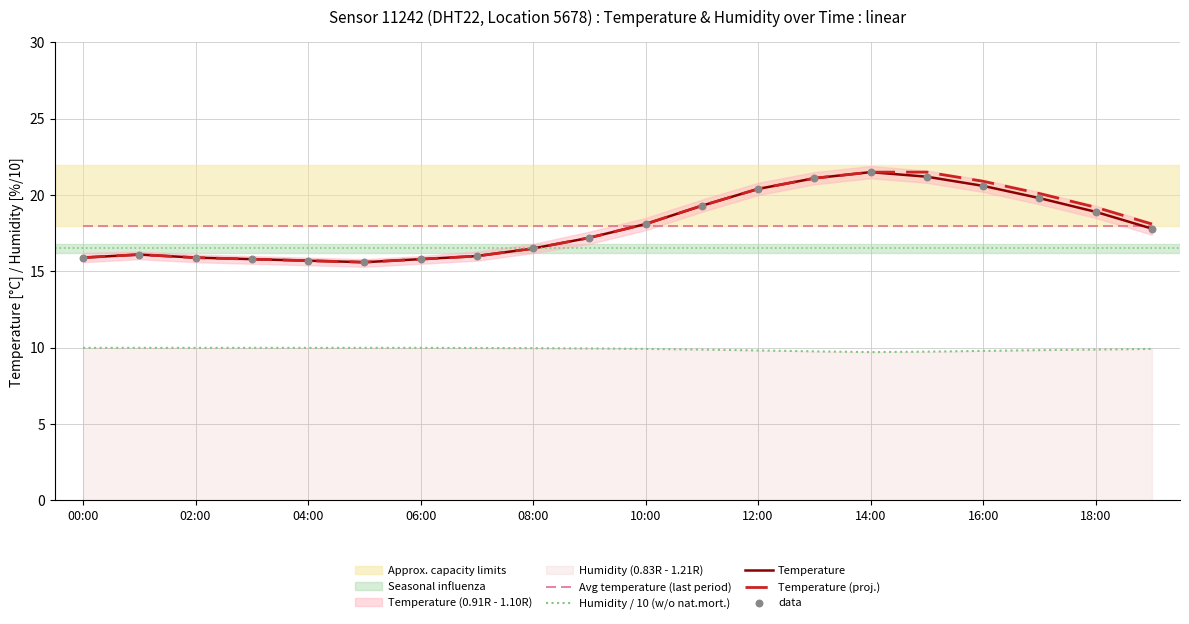

Which series has the largest Y range (max minus min)?

Temperature